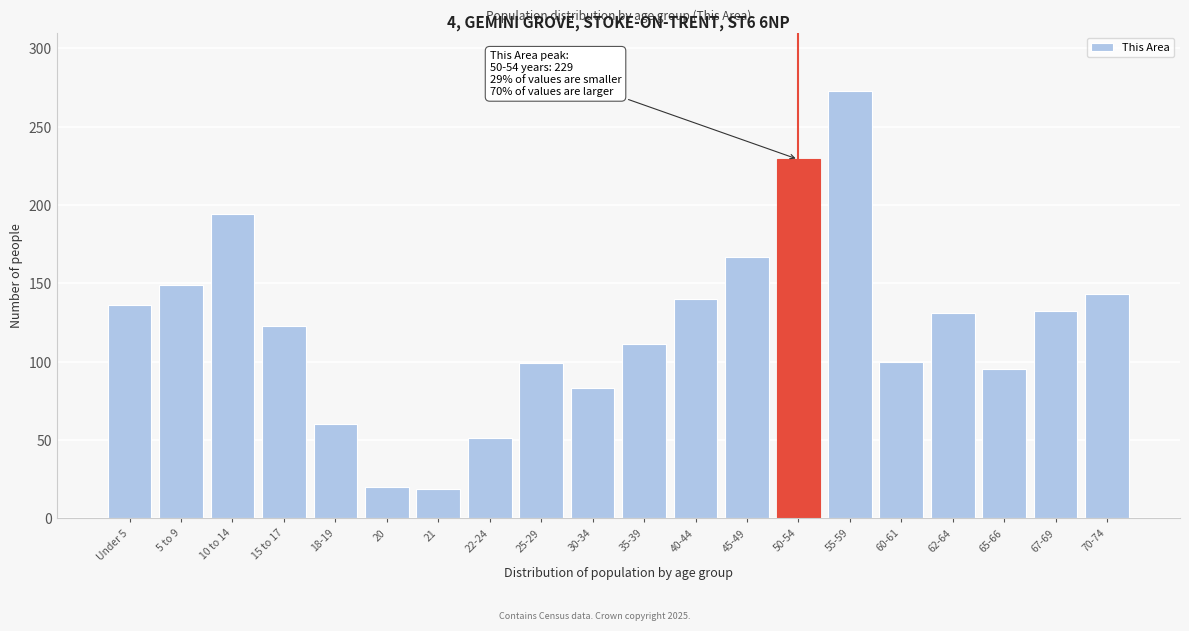

What is the smallest value displayed?

19